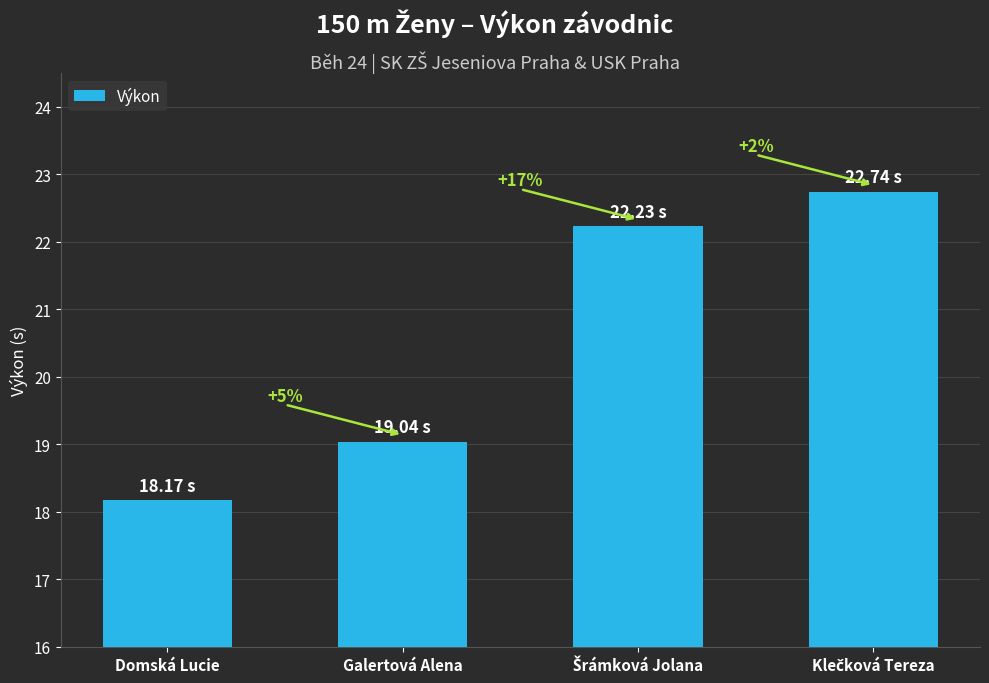

List the labels in order of value, smallest first.

Domská Lucie, Galertová Alena, Šrámková Jolana, Klečková Tereza